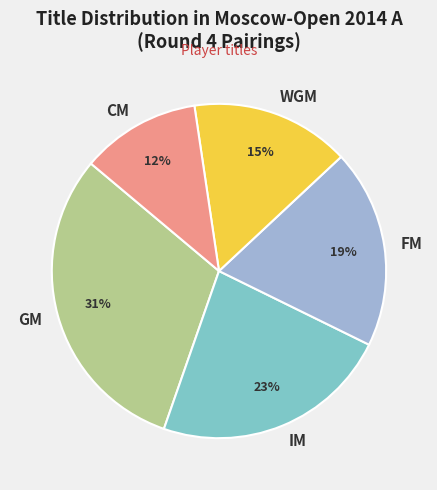

Does any single category account for the majority?

No